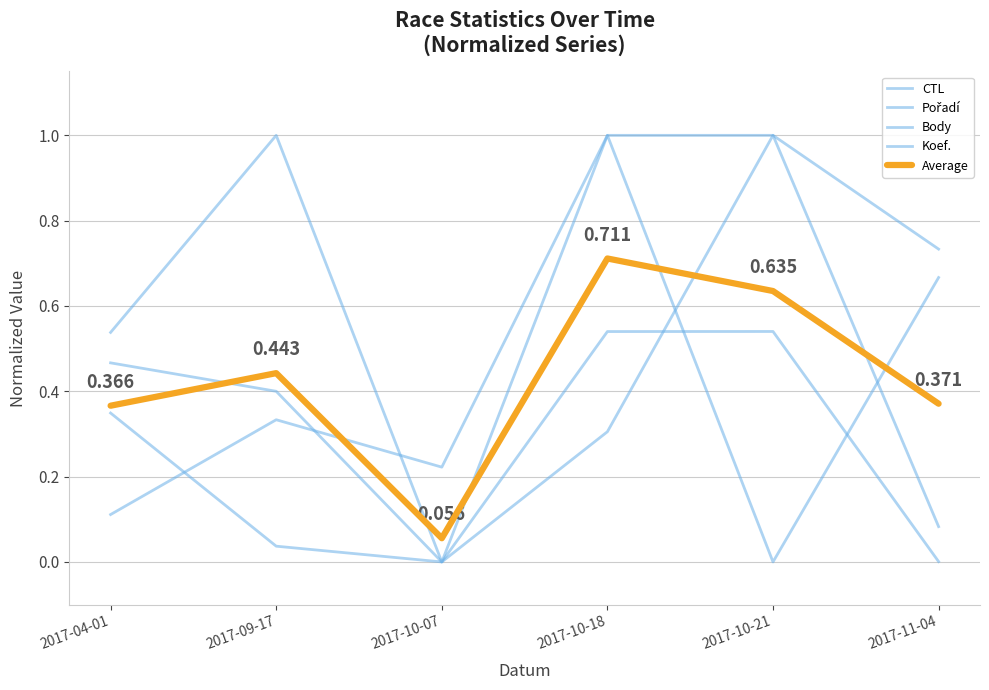

Count the number of data series in this chart.

5